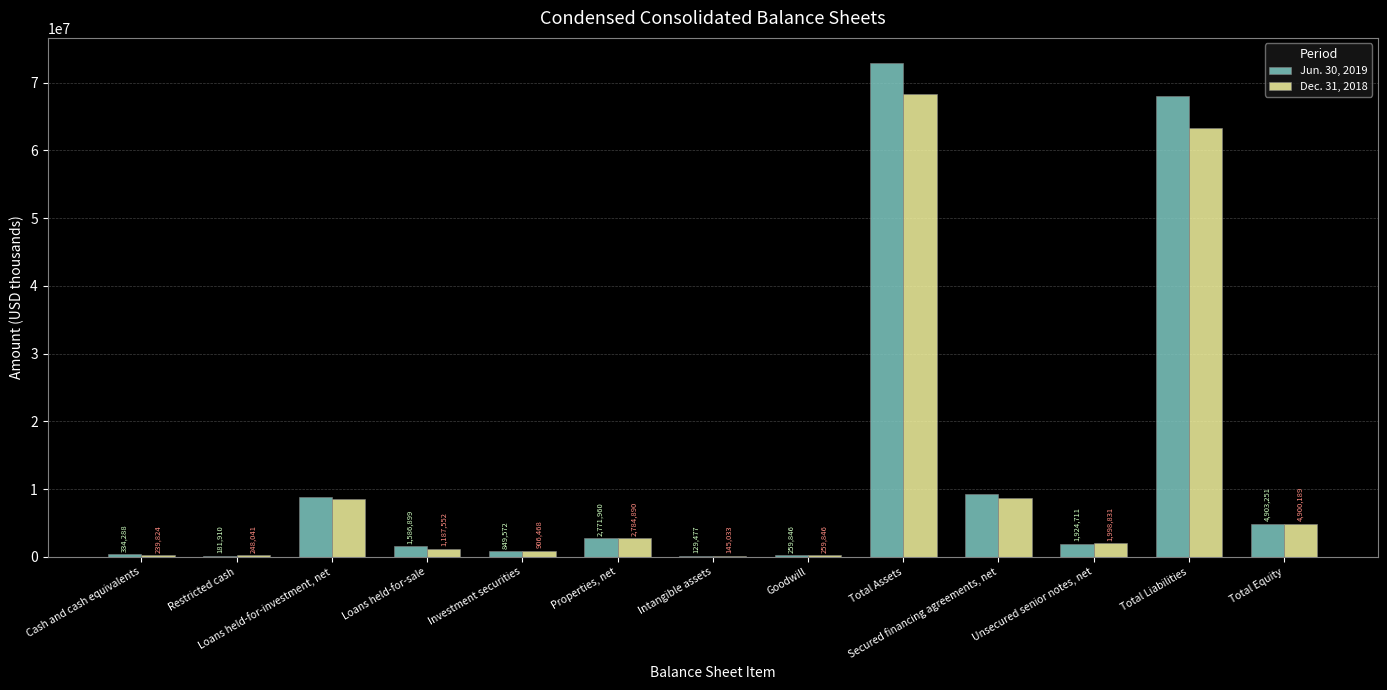

At which category is the sum across all series the highest?

Total Assets